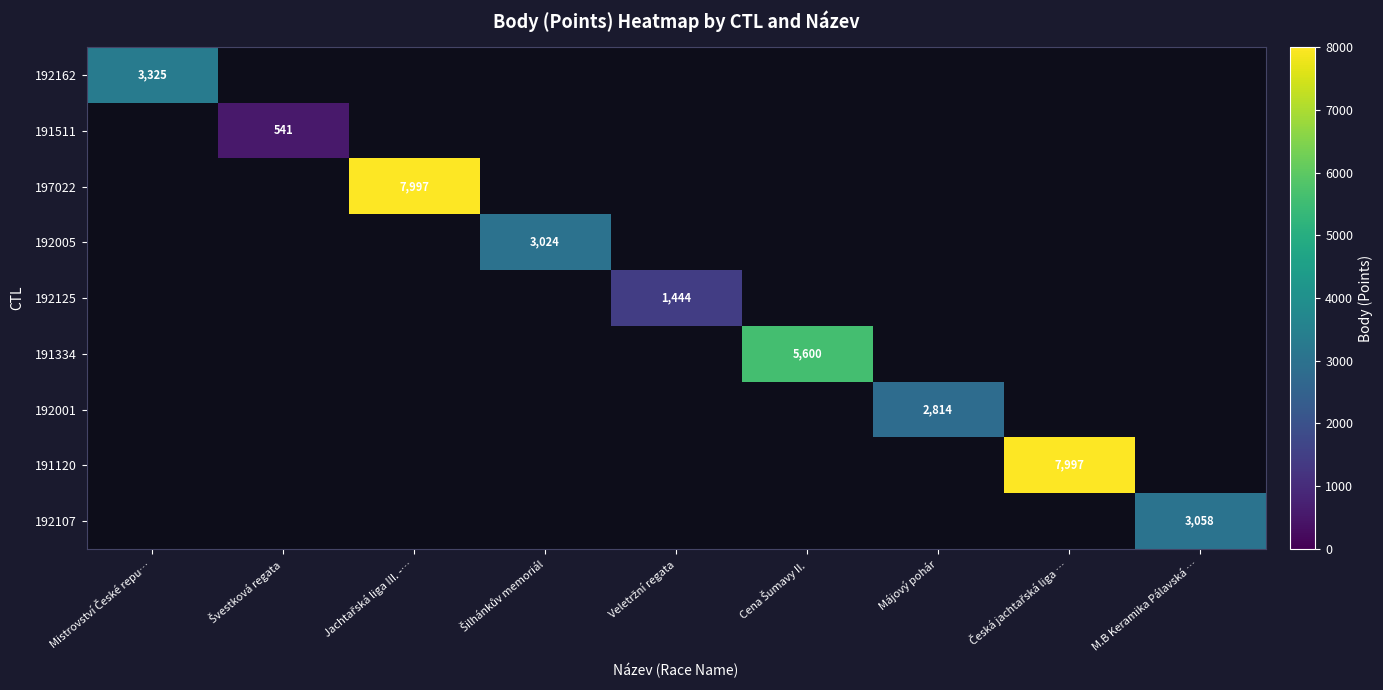

Is the value of 197022 at Šilhánkův memoriál greater than the value of 191120 at Mistrovství České repu…?

No